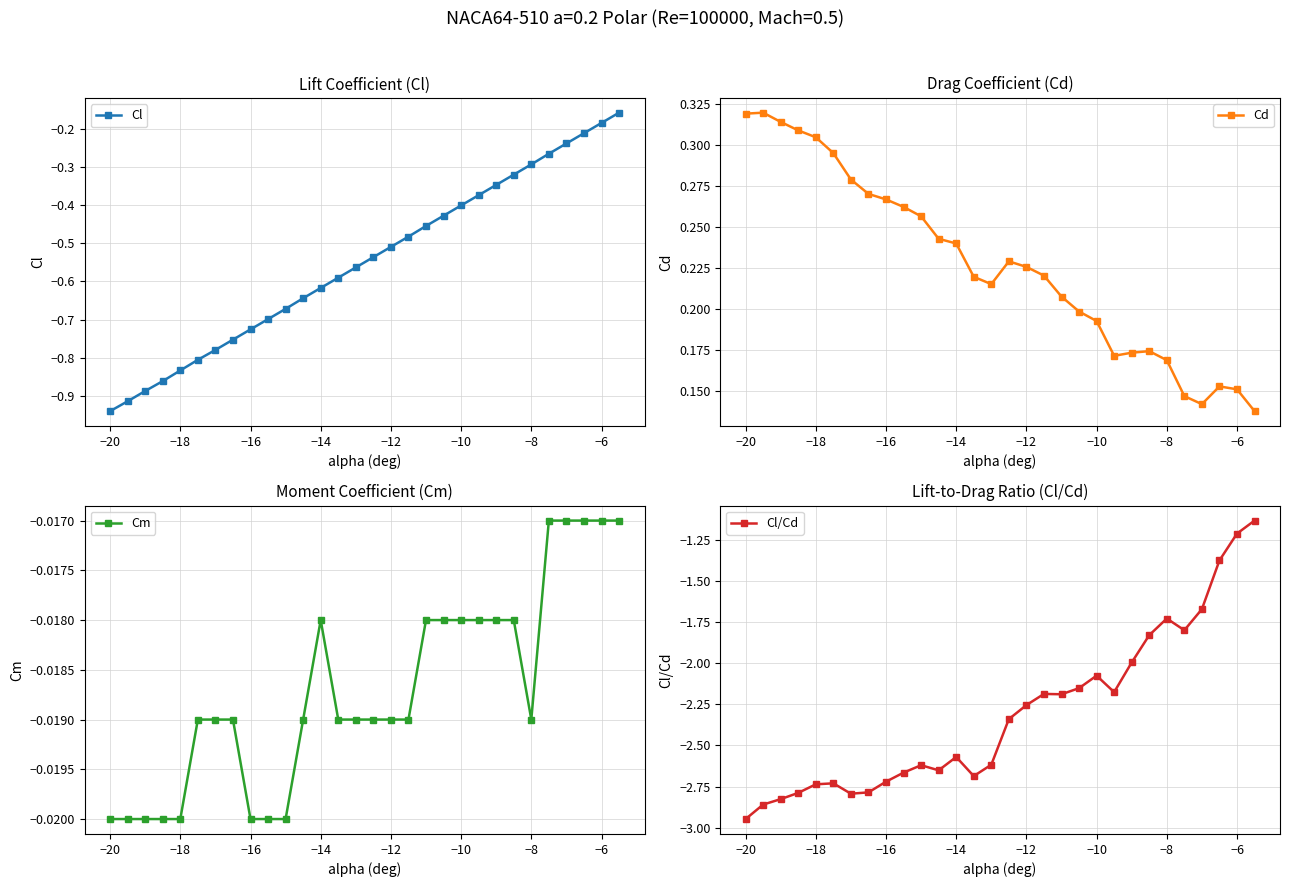

Which series has the widest spread of values?

Cl/Cd